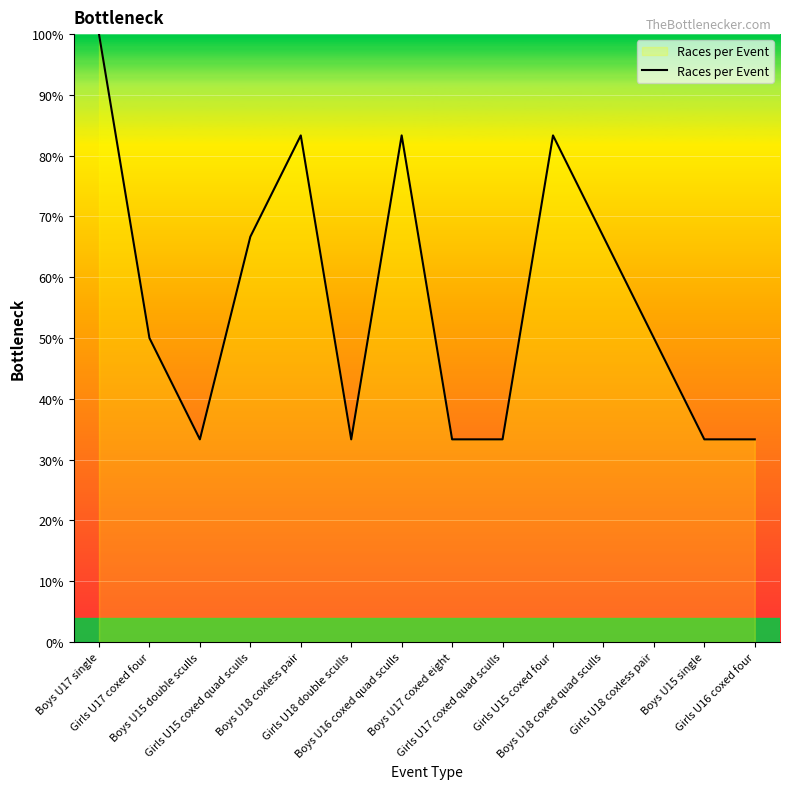

What is the difference between the maximum and minimum values?

66.7